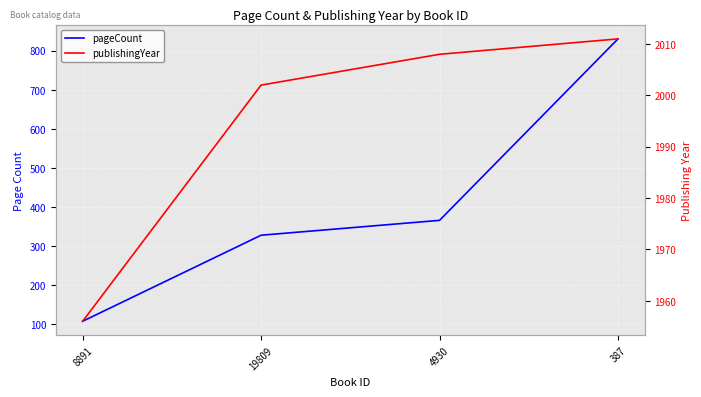

What is the label of the 1st point from the left?

8891